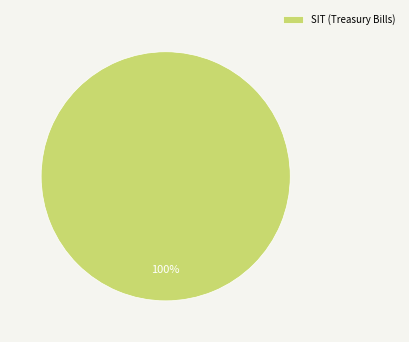

Rank the categories by value from lowest to highest.

SIT (Treasury Bills)